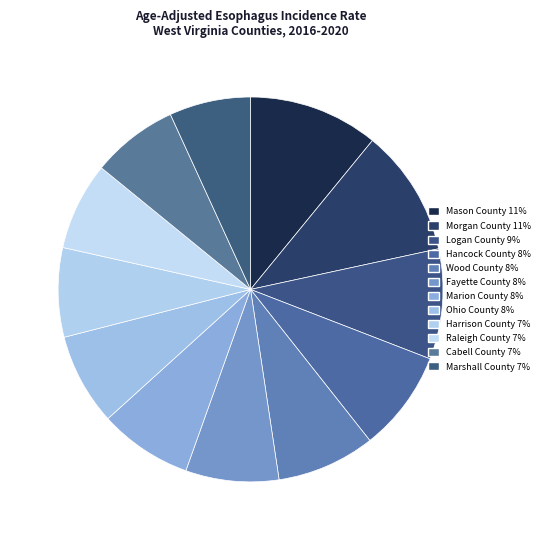

Do Marion County and Mason County together represent more than half of the pie?

No